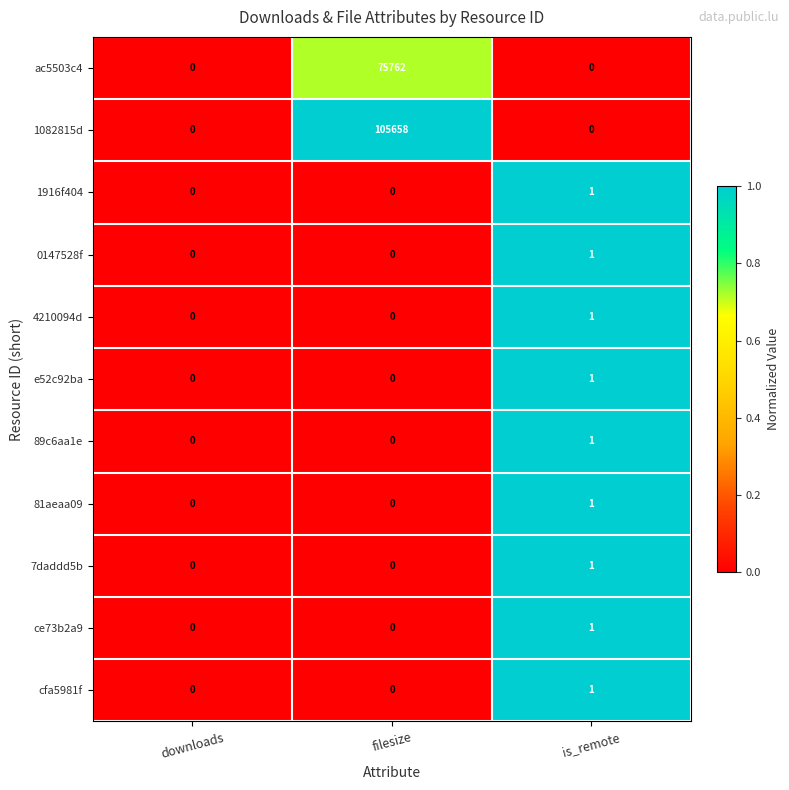

At which label does 81aeaa09 reach its peak?

is_remote